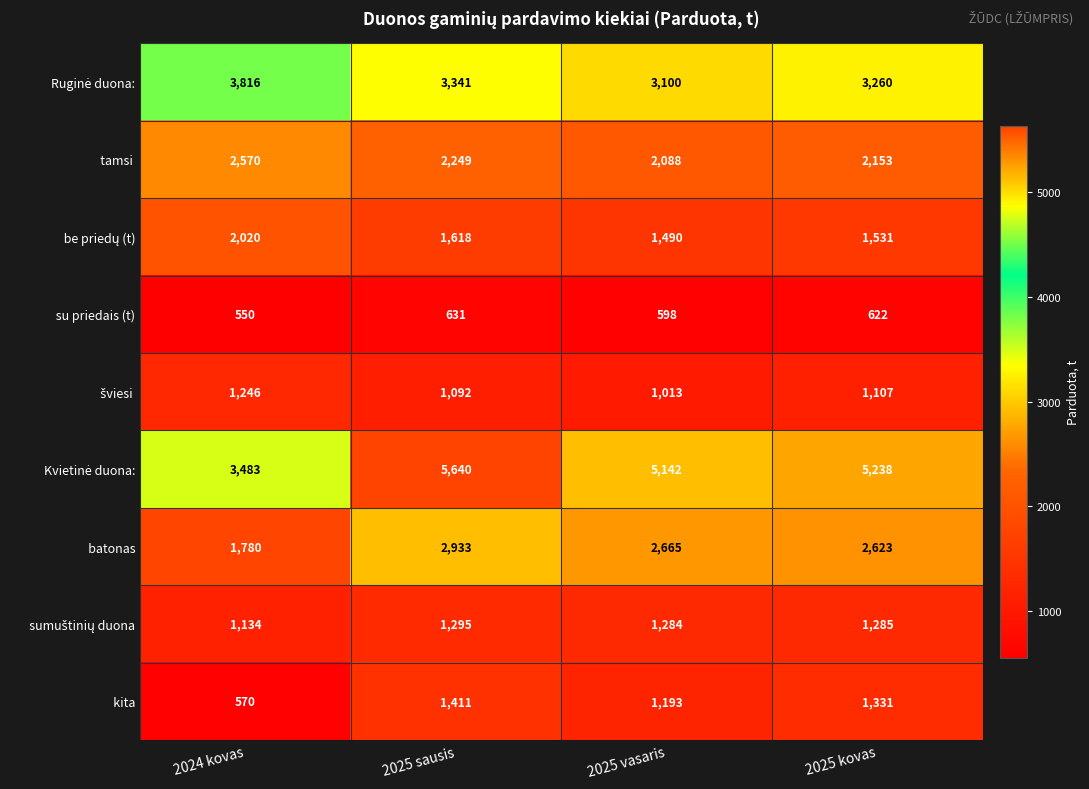

Which category has the lowest value across all series?

2024 kovas